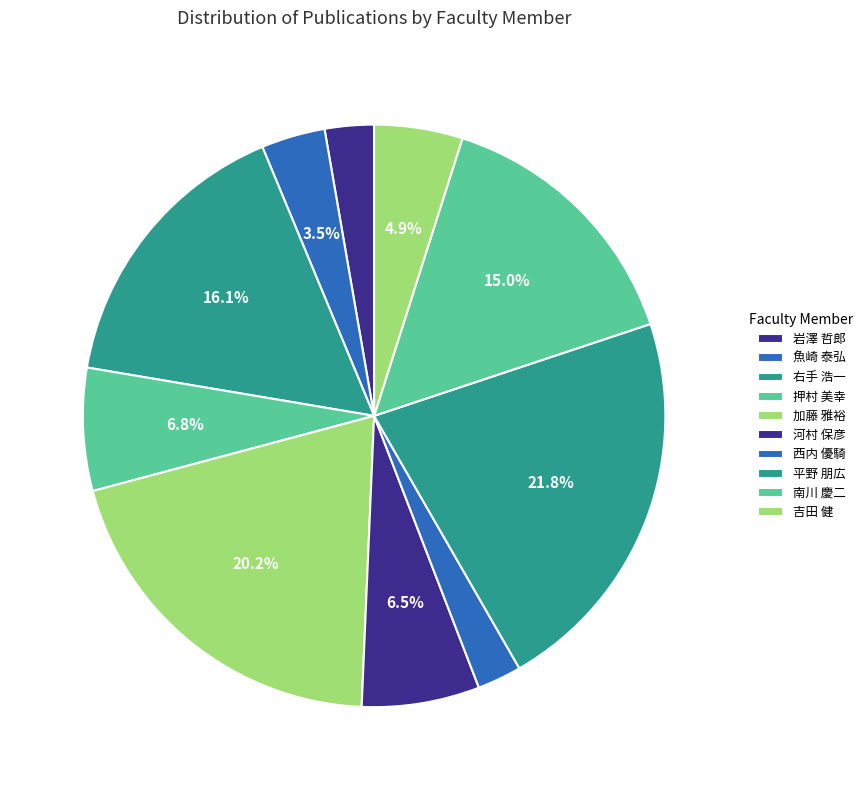

How many segments does this pie chart have?

10